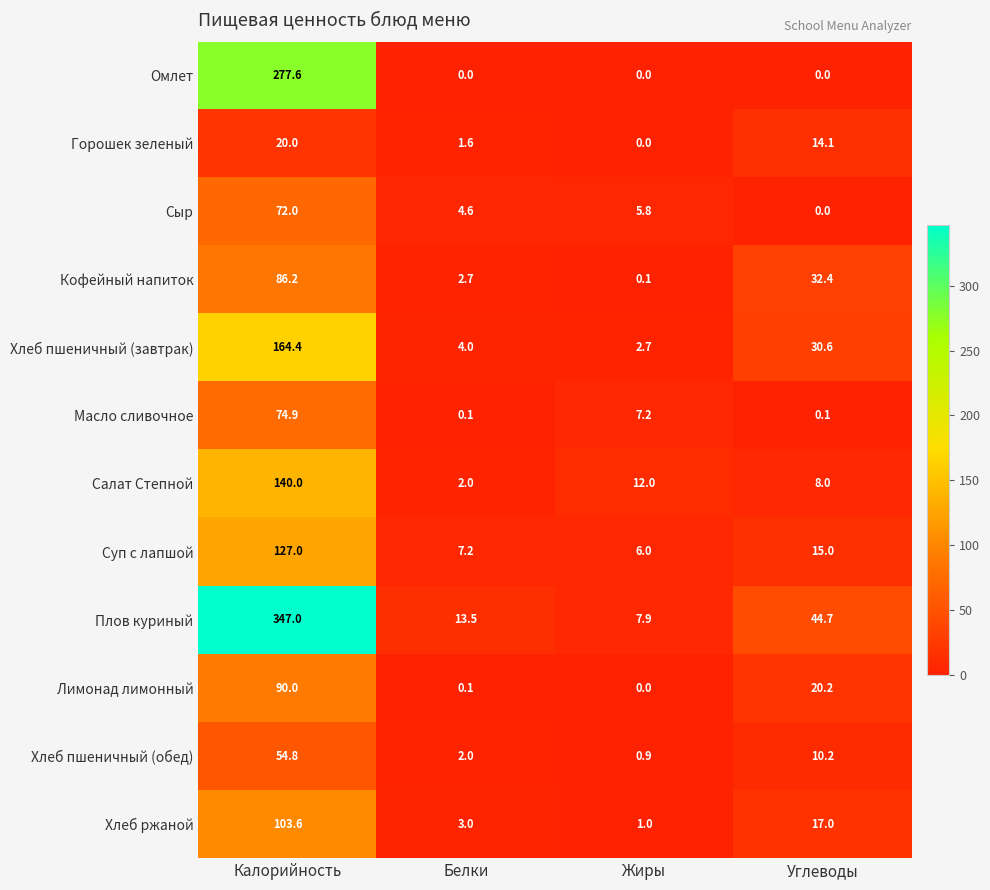

What is the average value of the Хлеб пшеничный (завтрак) series?

50.4